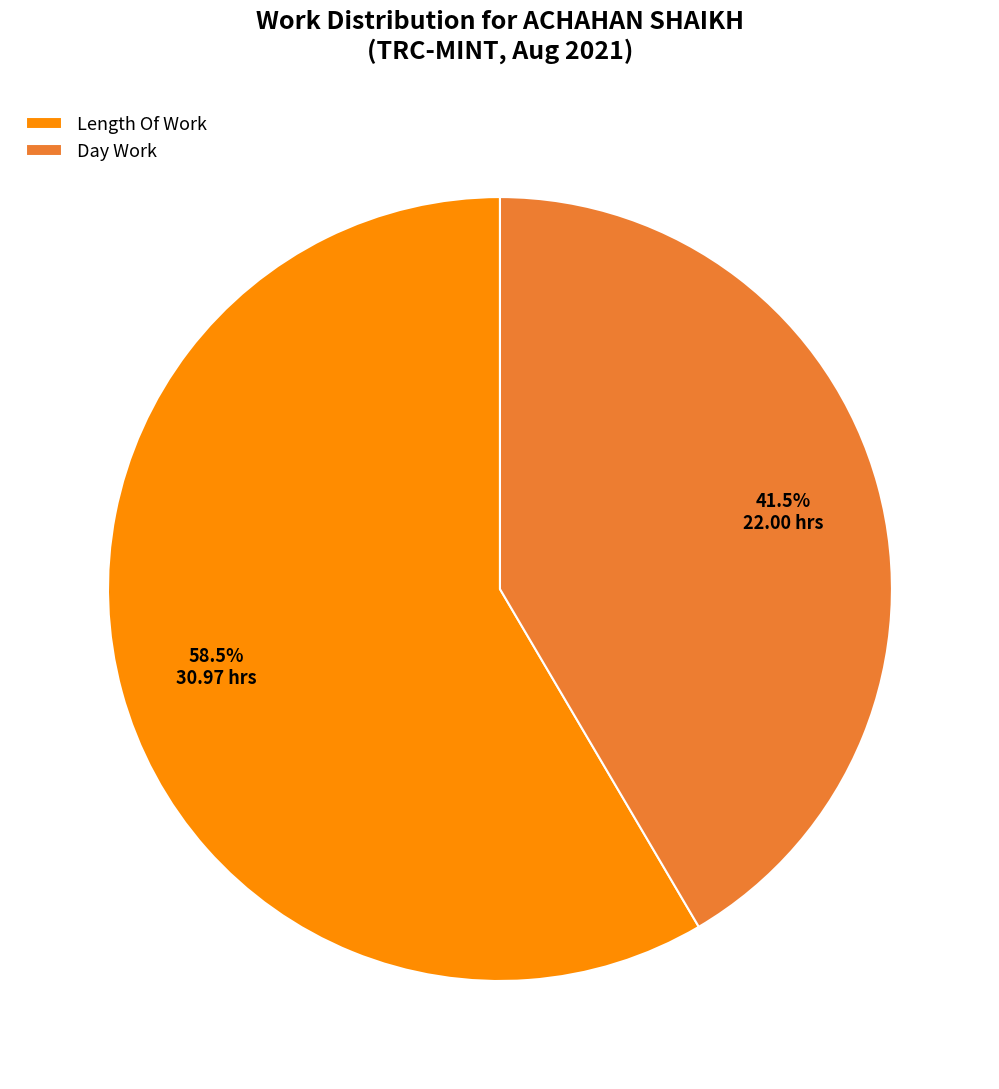

Which category has the biggest portion of the pie?

Length Of Work